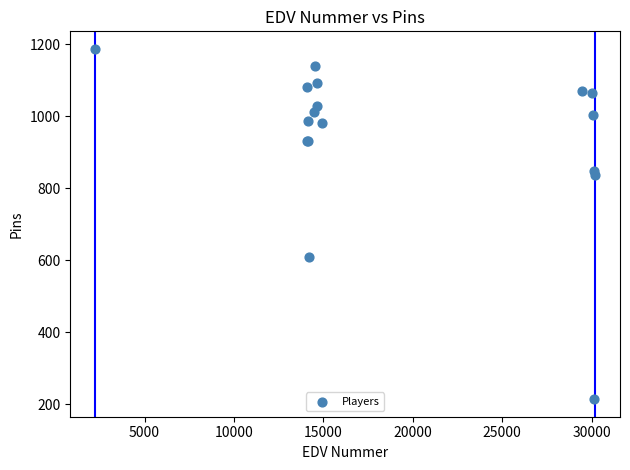

What Y value in the scatter plot is closest to 700?

609